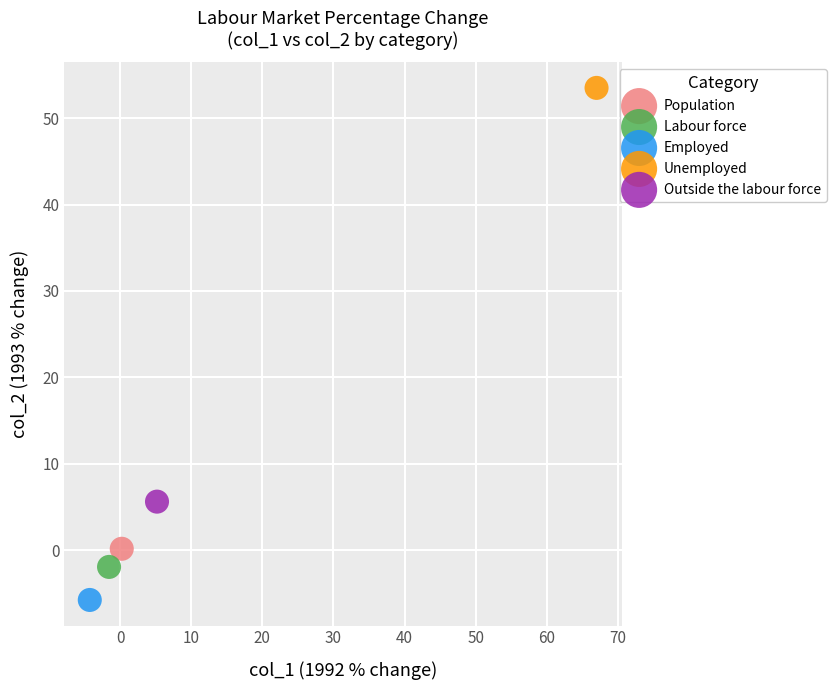

What are all the series names shown in the legend?

Population, Labour force, Employed, Unemployed, Outside the labour force